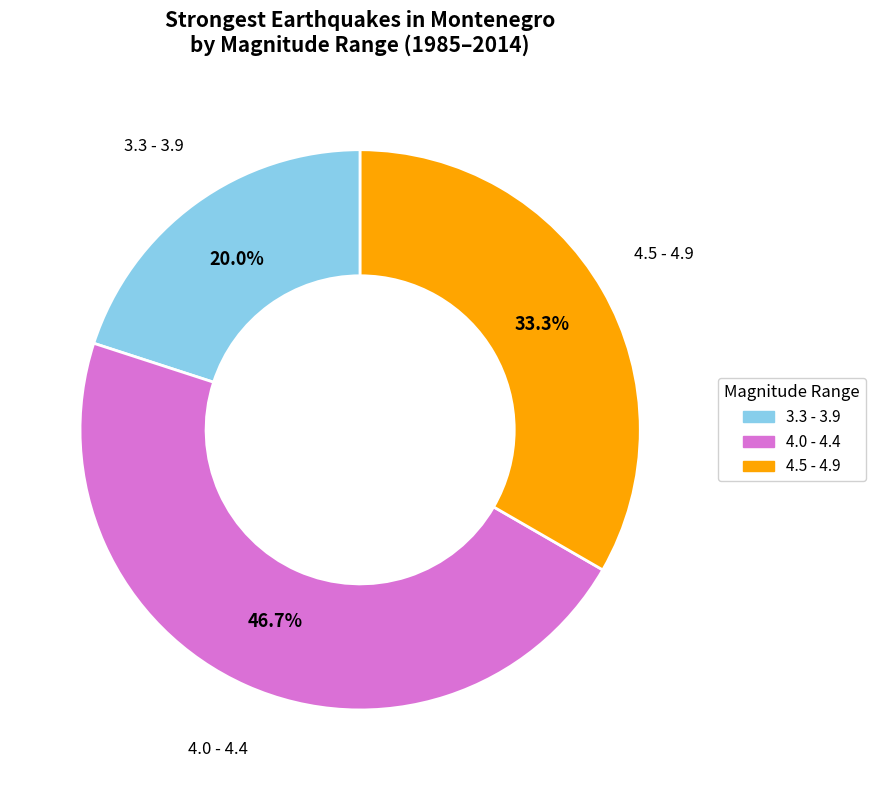

Is there any slice that represents more than half of the pie?

No